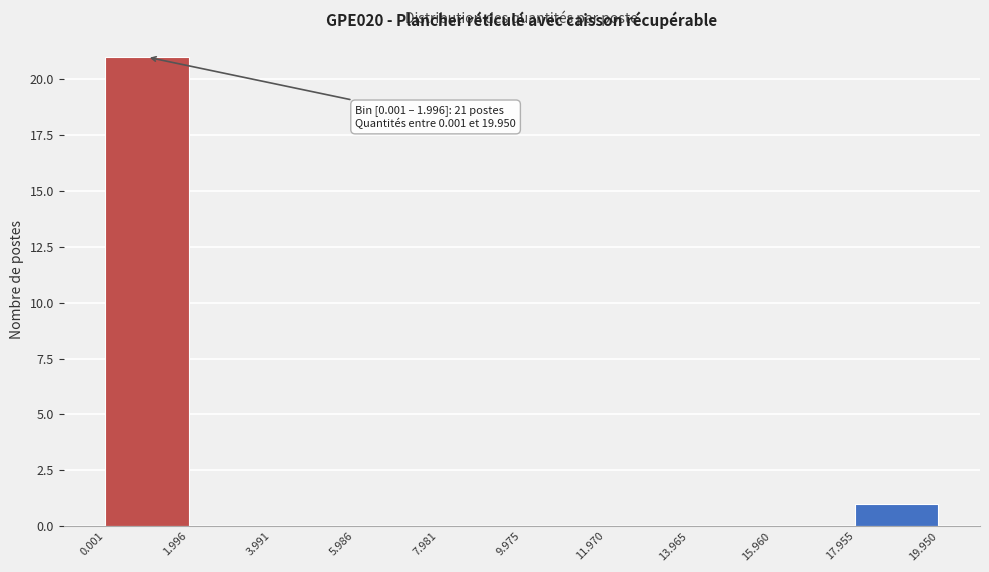

Which range on the x-axis has the tallest bar?

0.001 to 1.996